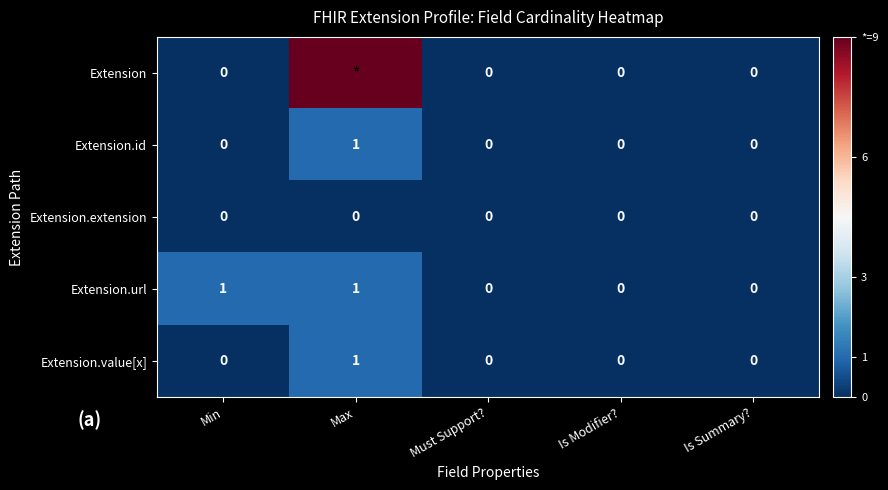

The value of Extension.extension at Must Support? is 0. True or false?

True